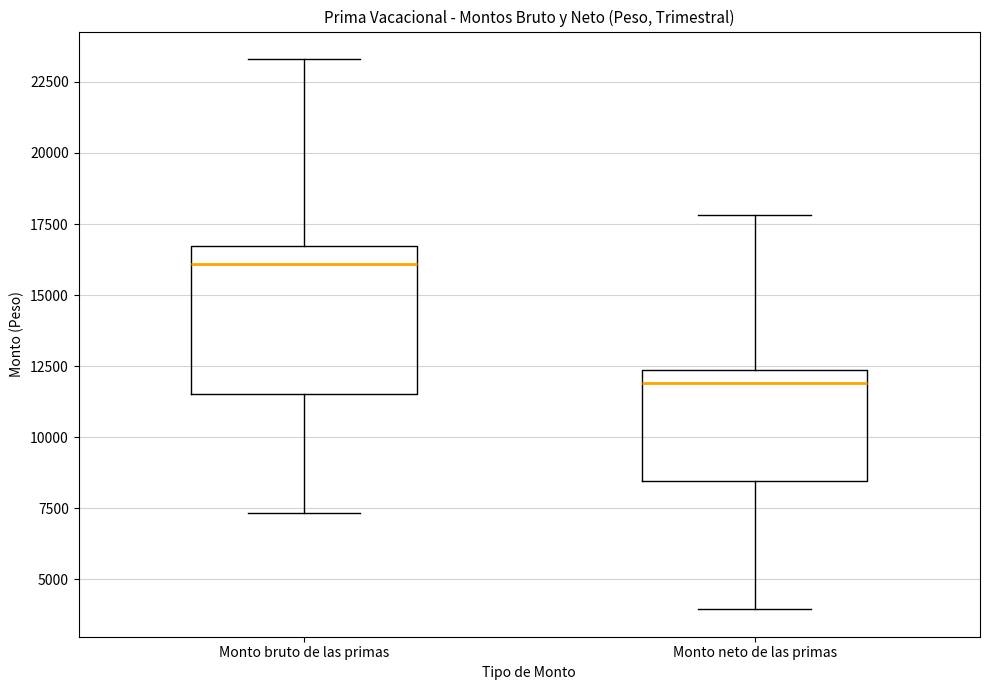

Where is the lower edge of the box for Monto neto de las primas on the y-axis? The values are not printed on the chart, so give them approximately, as read against the axis.

8500